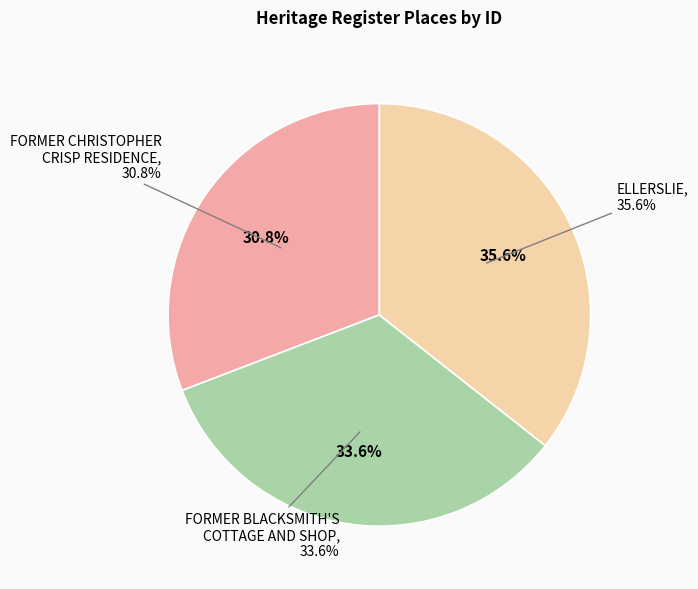

Which slice is the largest?

ELLERSLIE